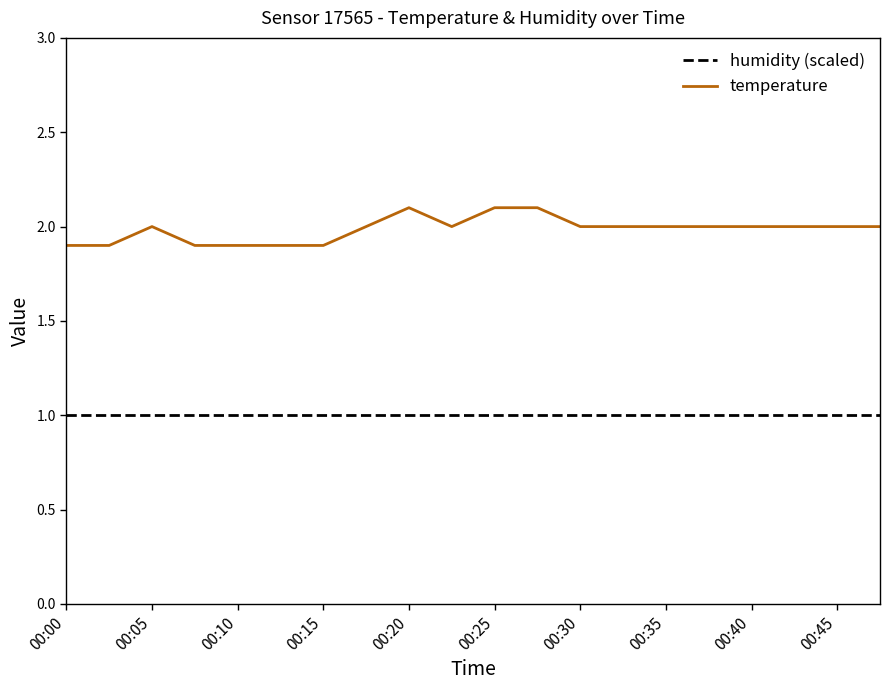

What are all the series names shown in the legend?

humidity (scaled), temperature